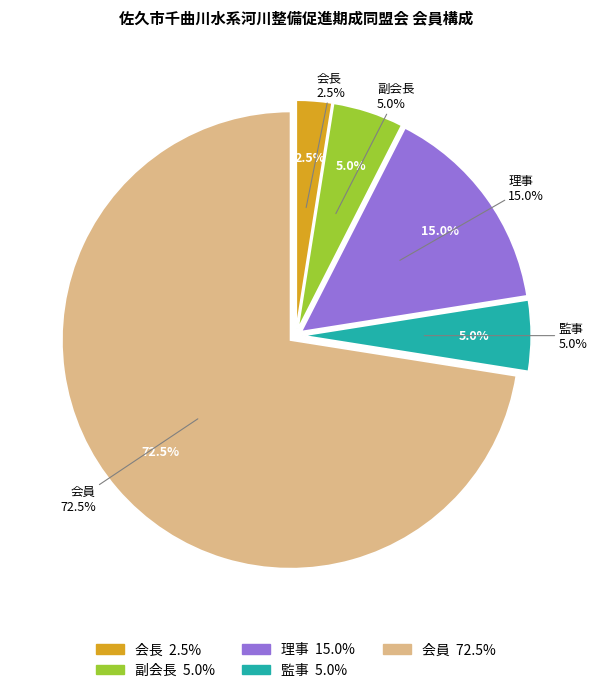

The 副会長 slice represents 1% of the pie. True or false?

False